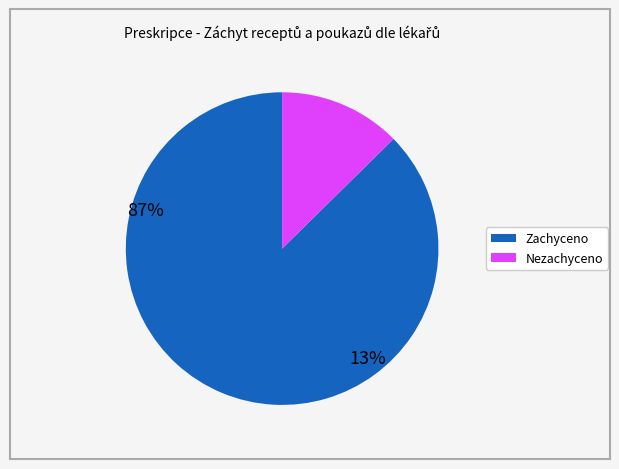

Is there any slice that represents more than half of the pie?

Yes